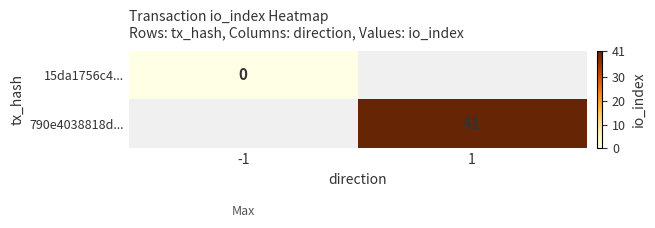

True or false: 790e4038818d... has a value of 41 at 1.

True